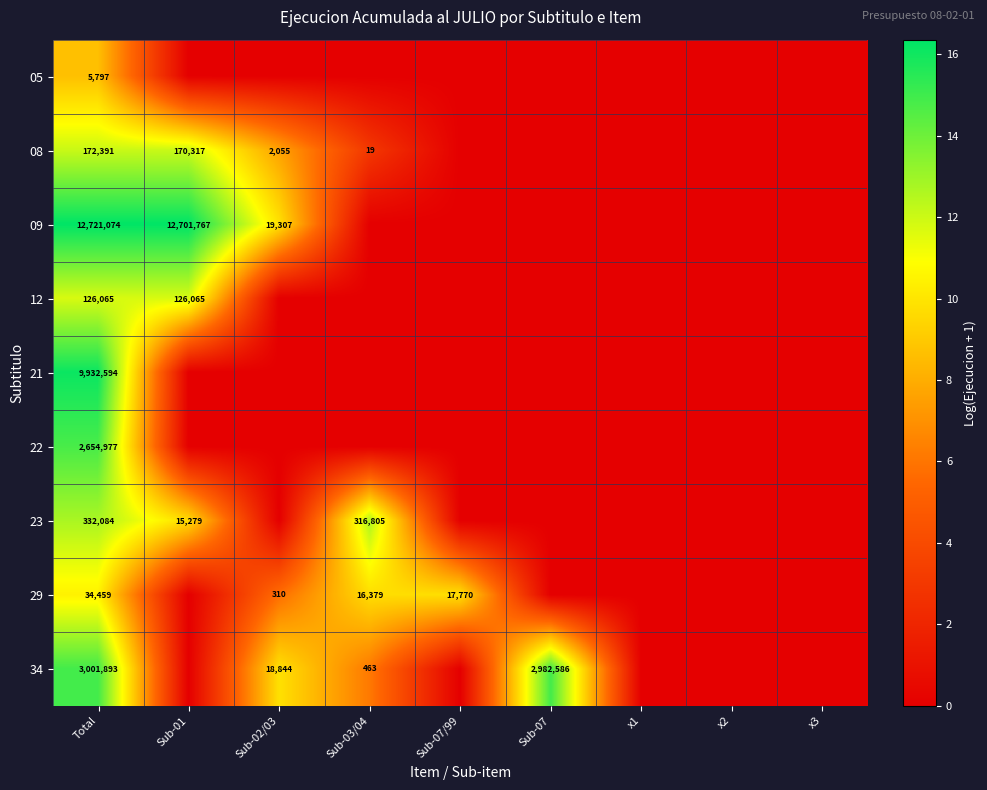

What is the greatest value displayed?

16.4